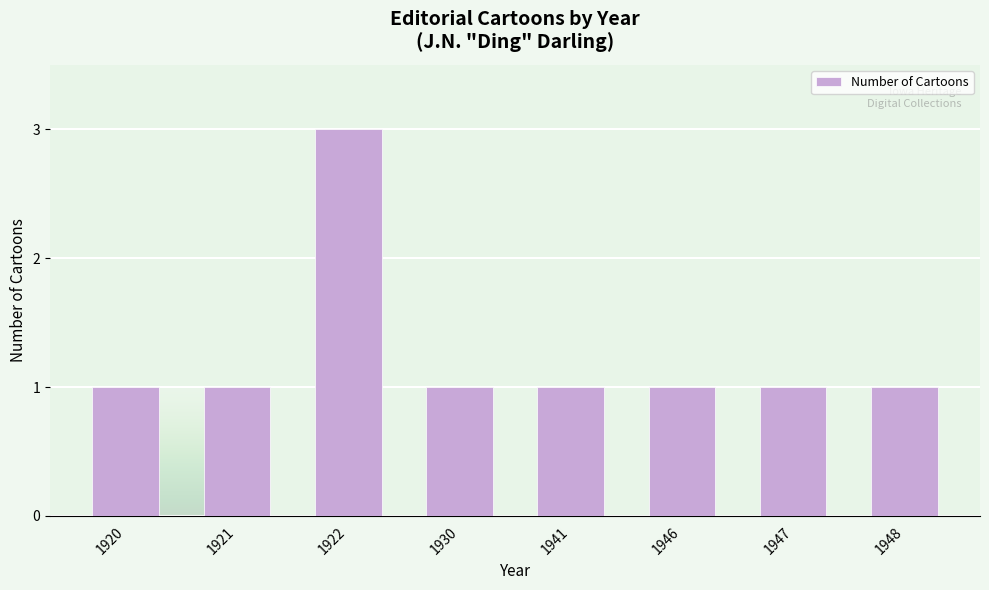

Reading left to right, what are all the values shown in this chart?

1	1	3	1	1	1	1	1